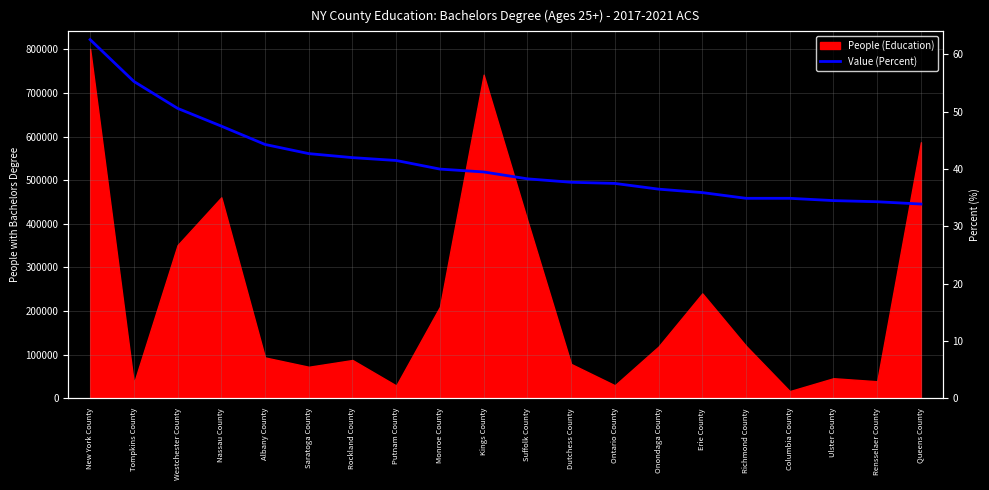

Where is the data nearest to the value 48?

Nassau County